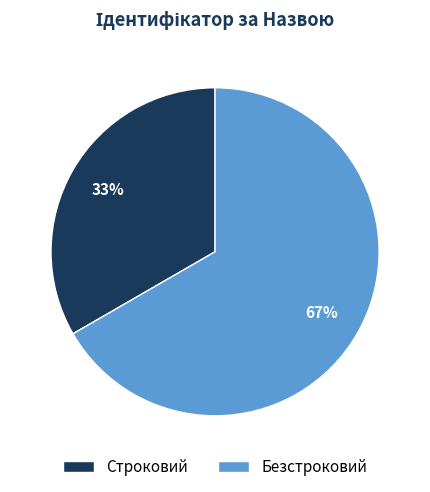

To the nearest percent, what percentage of the pie is Строковий?

33%